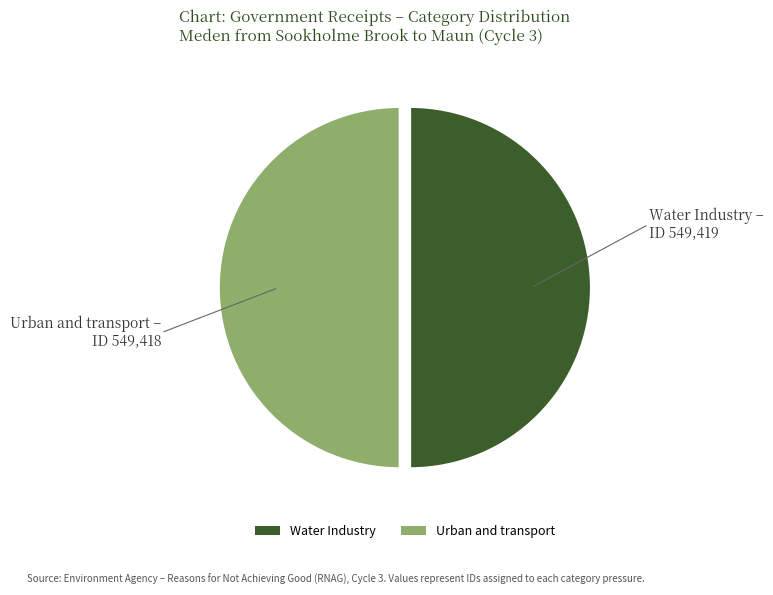

Do Water Industry and Urban and transport together represent more than half of the pie?

Yes